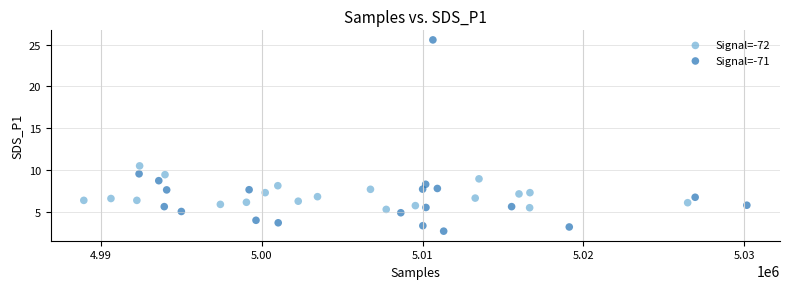

Which series has the largest Y range (max minus min)?

Signal=-71